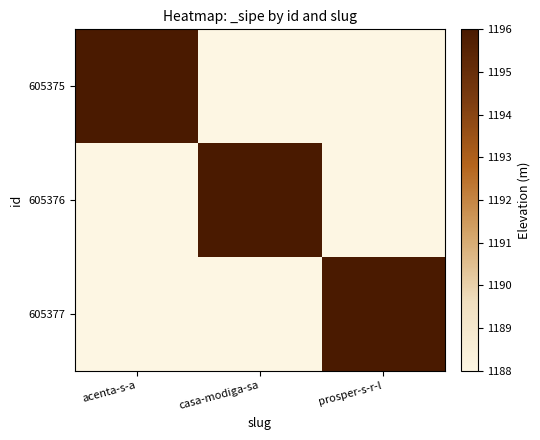

What is the total value across all series at casa-modiga-sa?

3572